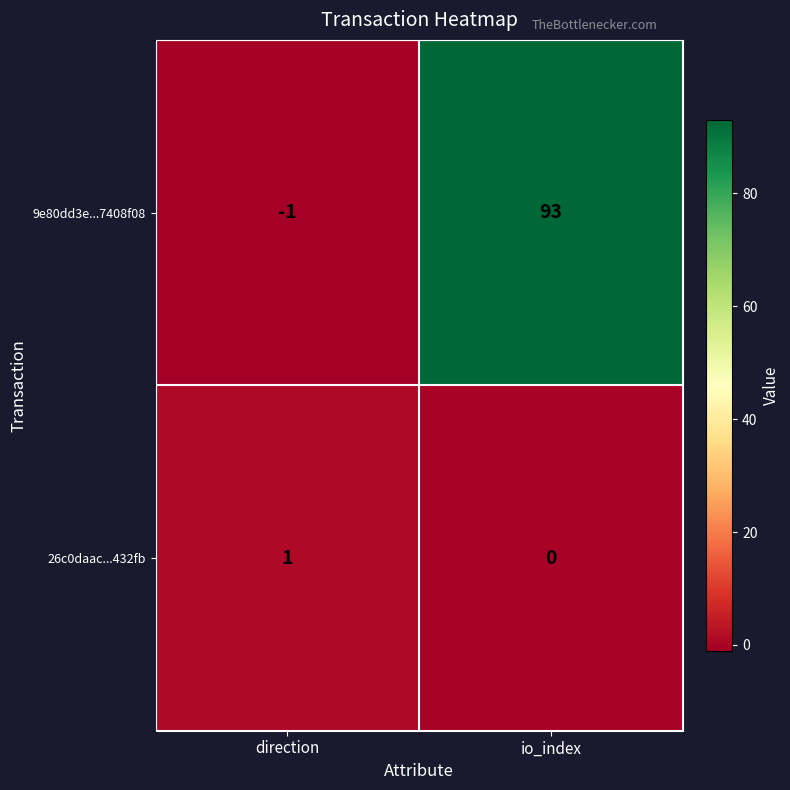

What is the approximate value of 9e80dd3e...7408f08 at io_index?

93